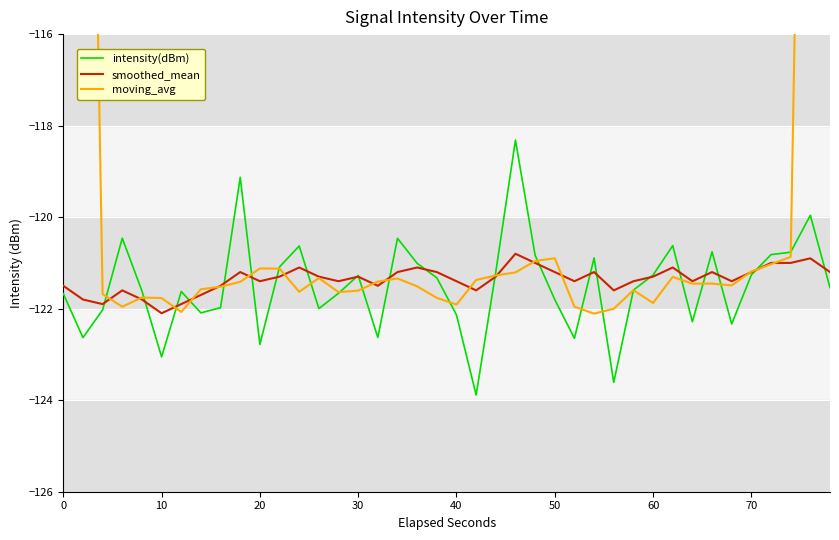

What is the difference between the maximum and minimum values in the intensity(dBm) series?

5.6